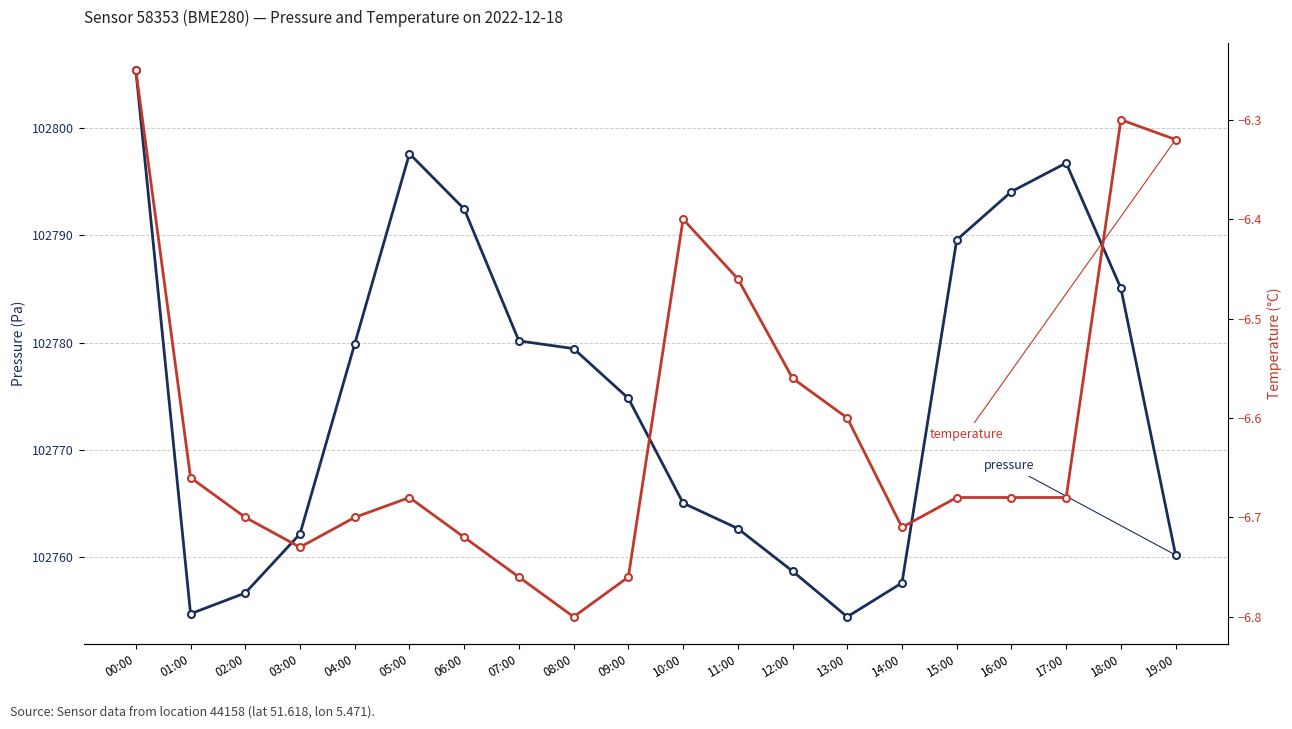

True or false: temperature has more than 0 interior local peaks.

True